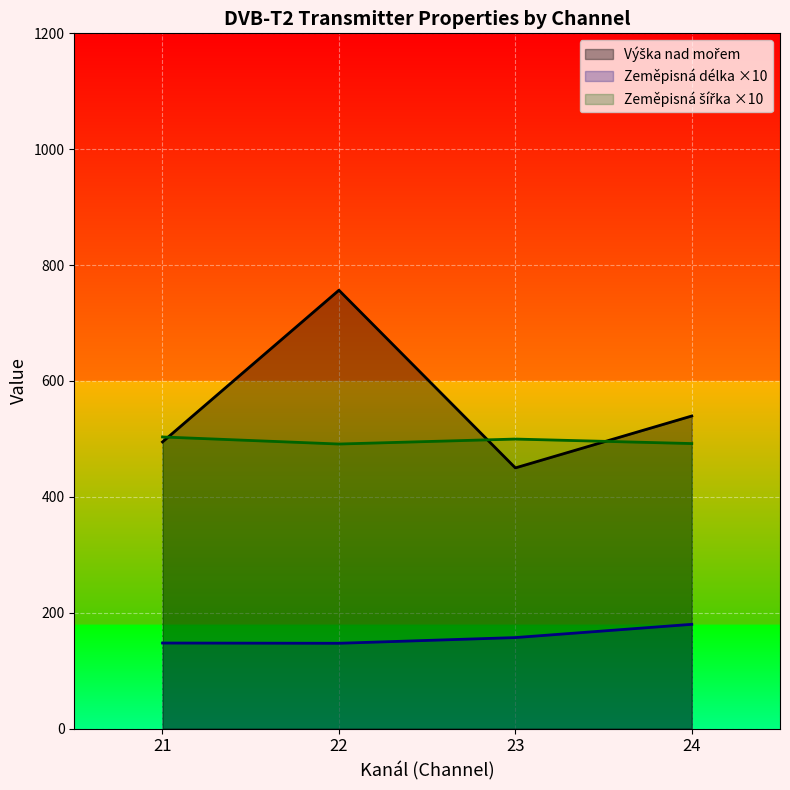

What is the difference between the highest and lowest values at 22?

609.4